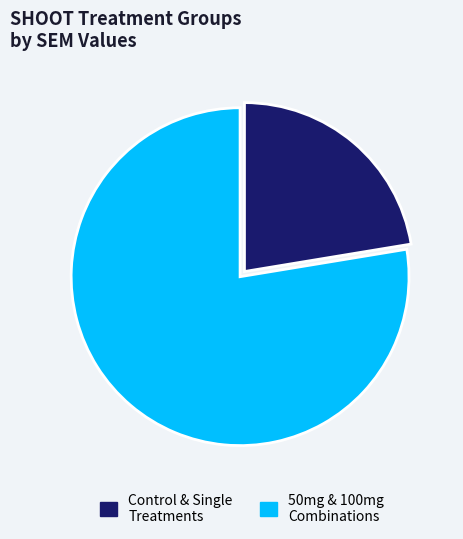

Between 50mg & 100mg Combinations and Control & Single Treatments, which is larger?

50mg & 100mg Combinations